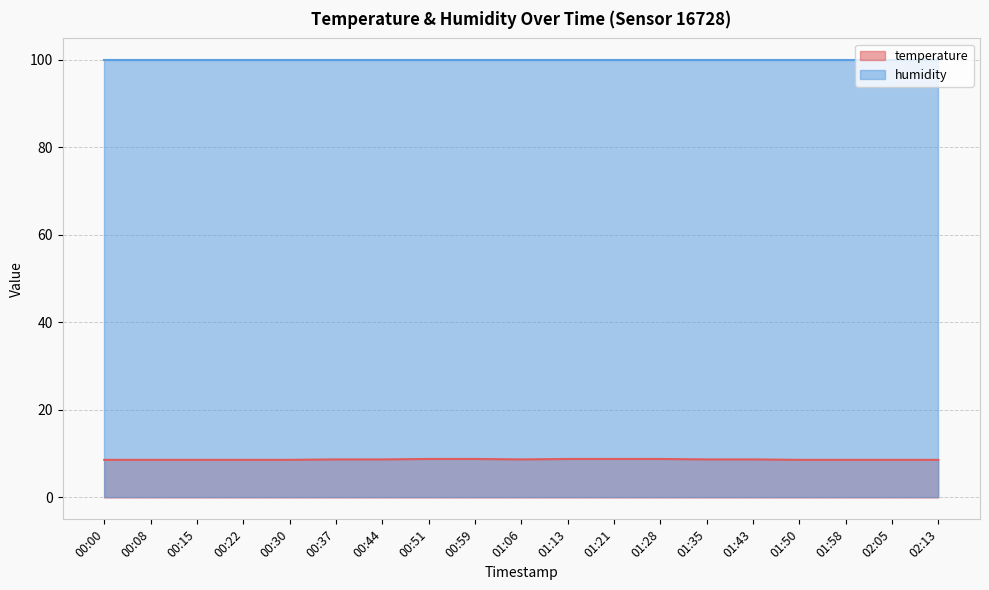

What is the maximum value shown in the chart?

99.9